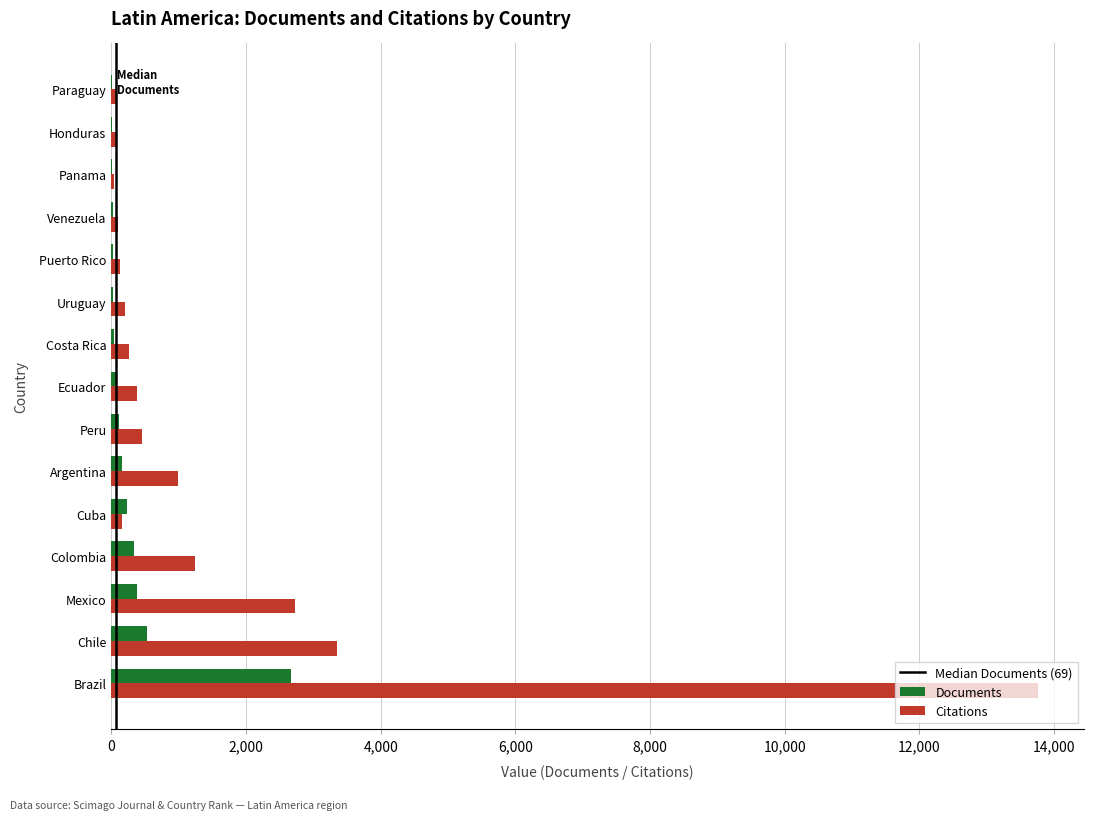

Which series changed the most between Mexico and Panama?

Citations